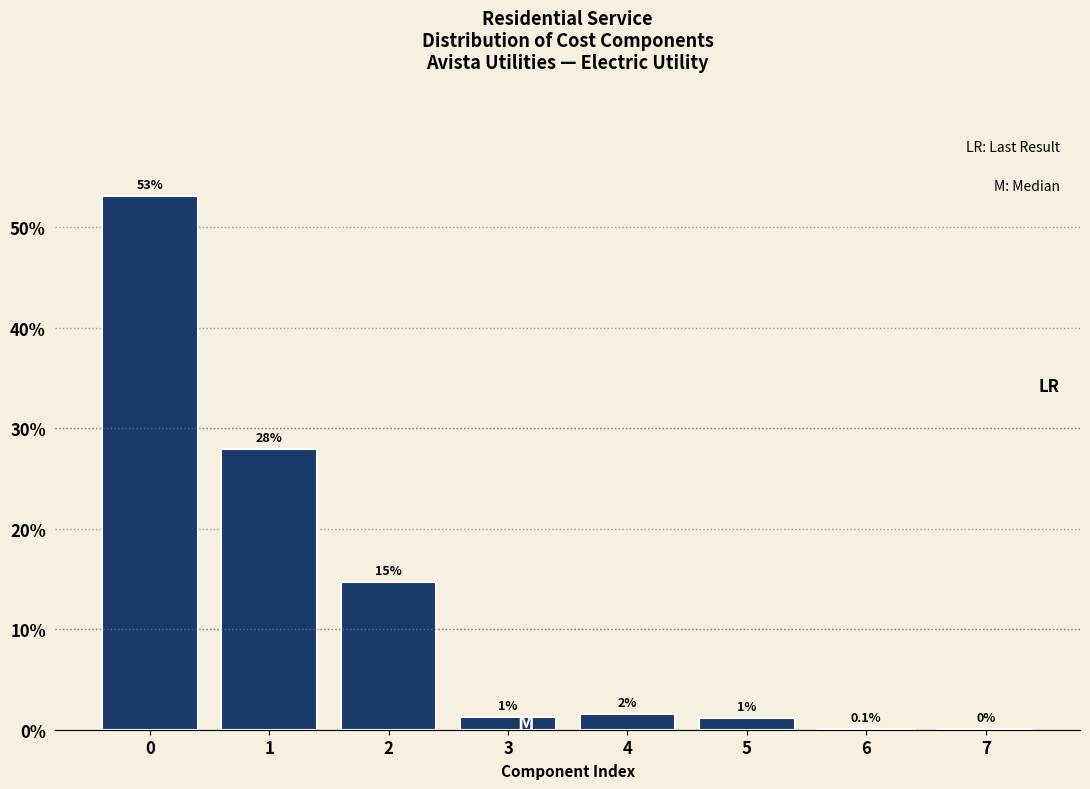

Are the bars horizontal?

No